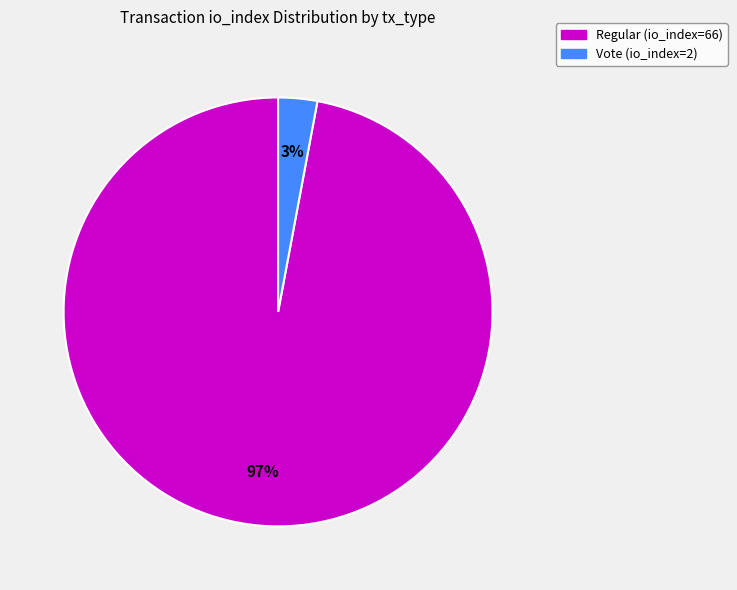

How many slices are in this pie chart?

2